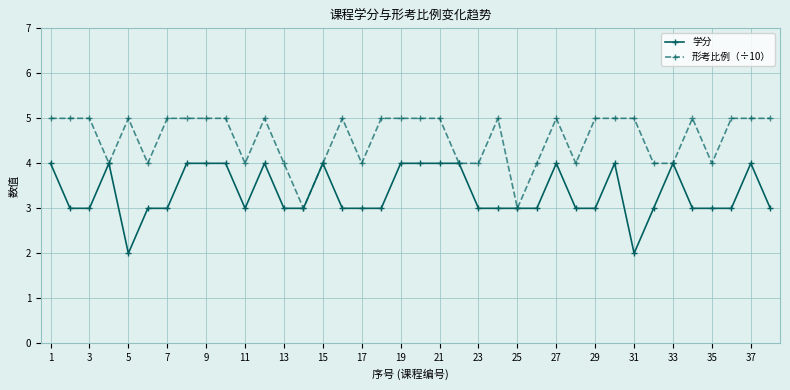

Which series has the largest total across all categories?

形考比例（÷10）